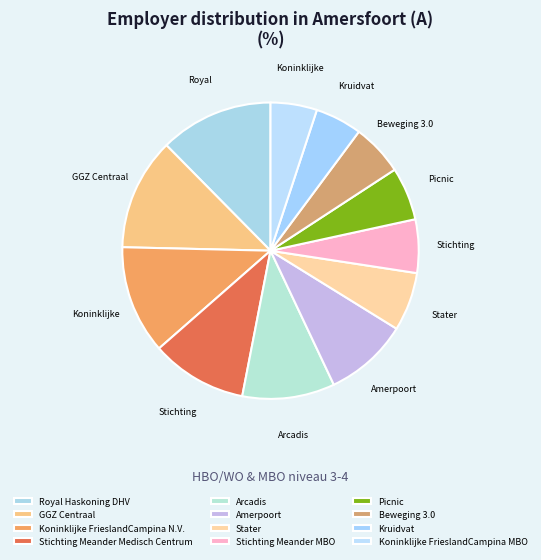

How many segments does this pie chart have?

12